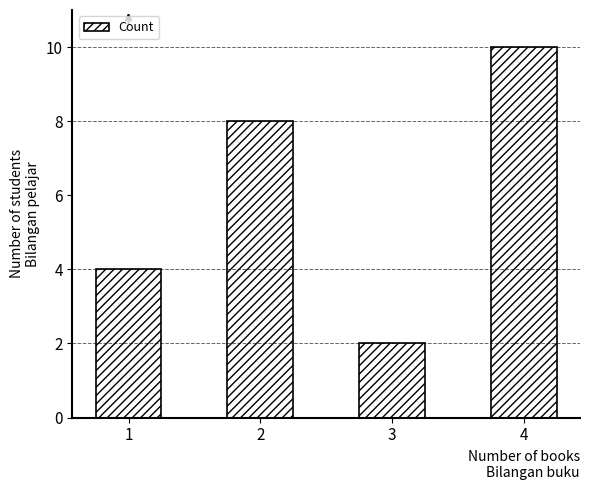

Reading left to right, what are all the values shown in this chart?

1=4	2=8	3=2	4=10